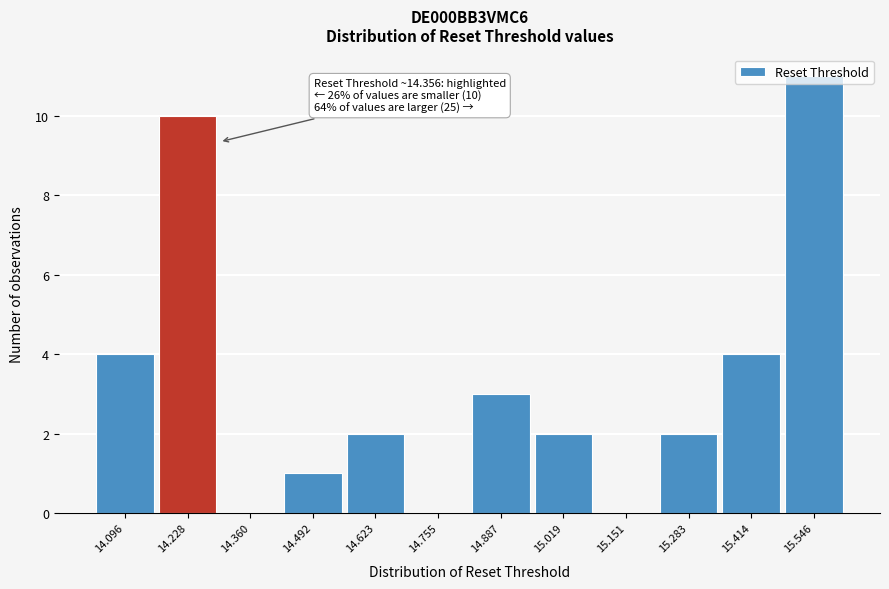

Which label corresponds to the largest value in the chart?

15.546